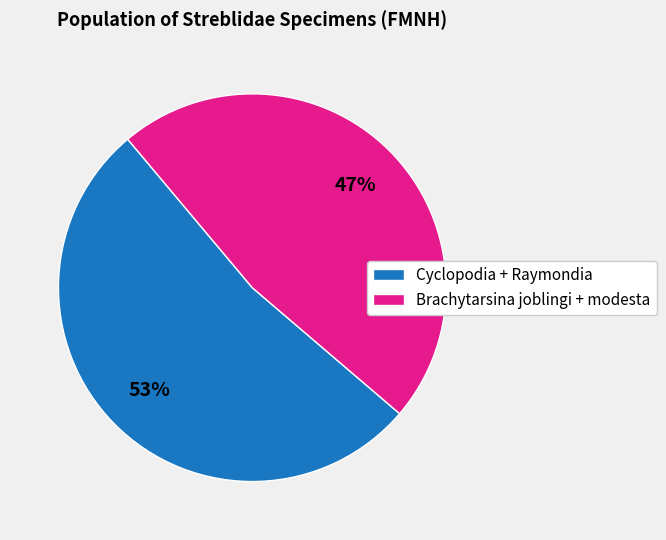

Approximately how many times larger is the value at Brachytarsina joblingi + modesta compared to Cyclopodia + Raymondia?

0.9